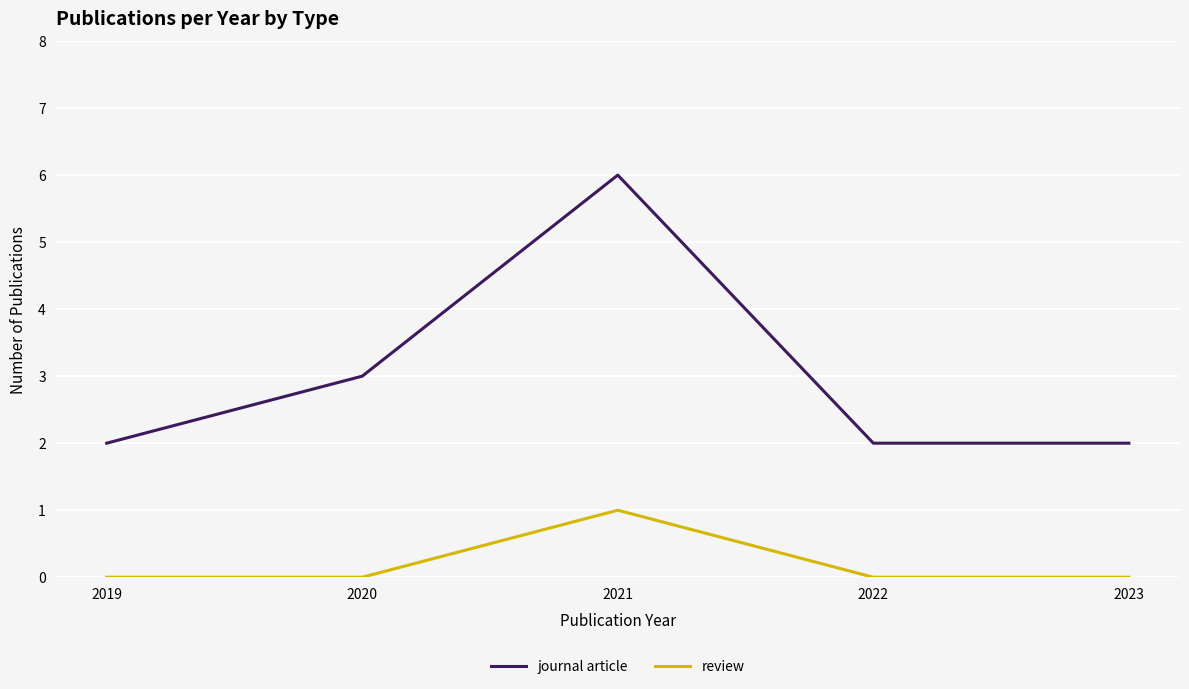

True or false: review and journal article intersect in this chart.

False